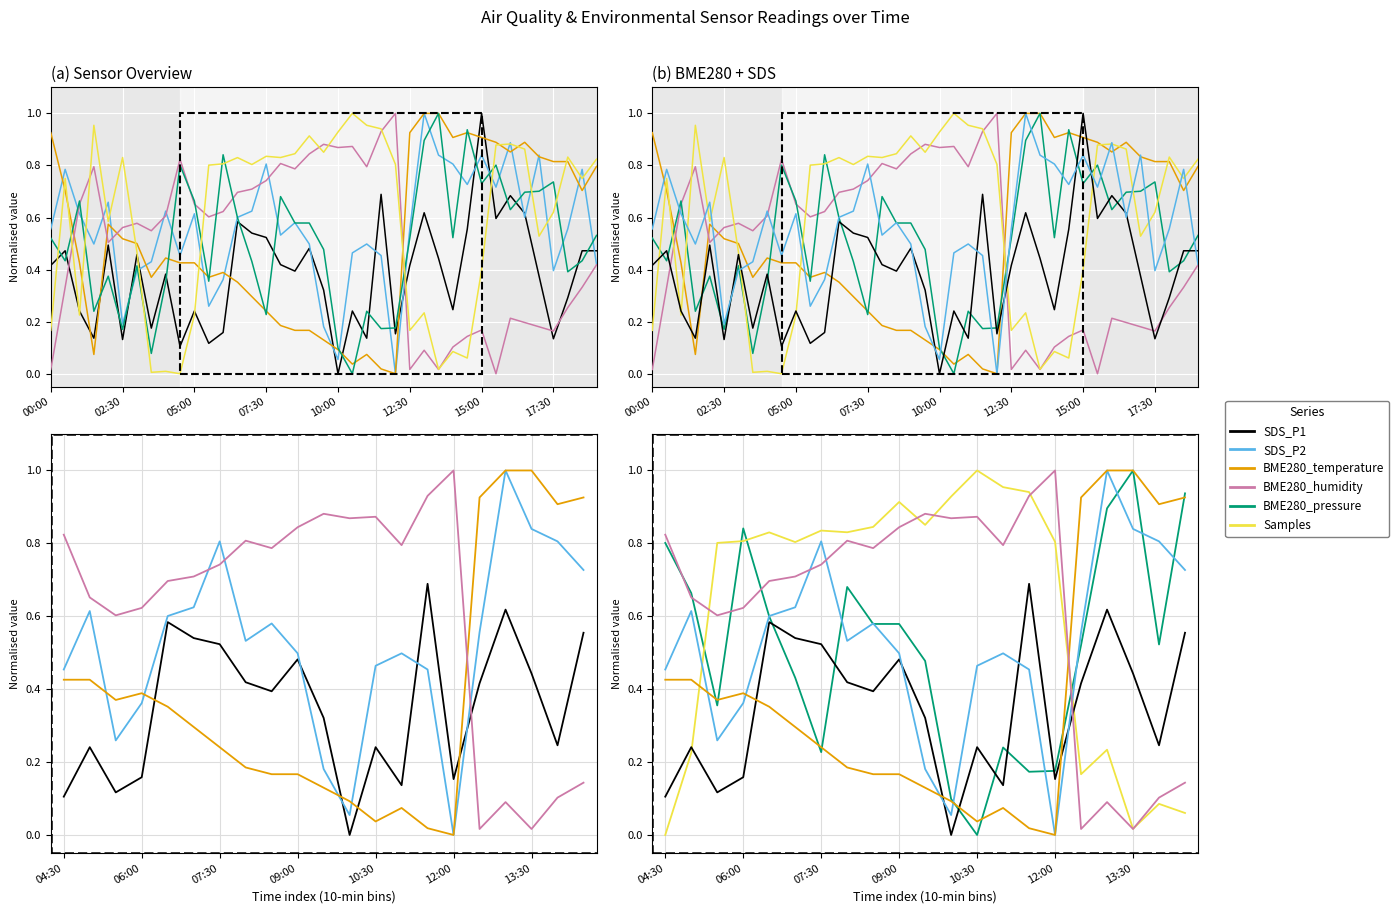

What is the greatest value displayed?

1.0